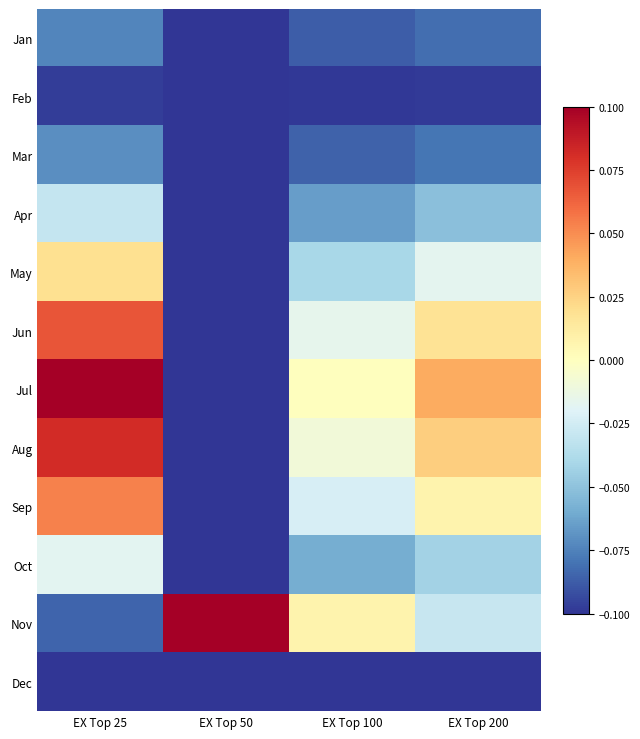

What is the minimum value shown in the chart?

-0.1